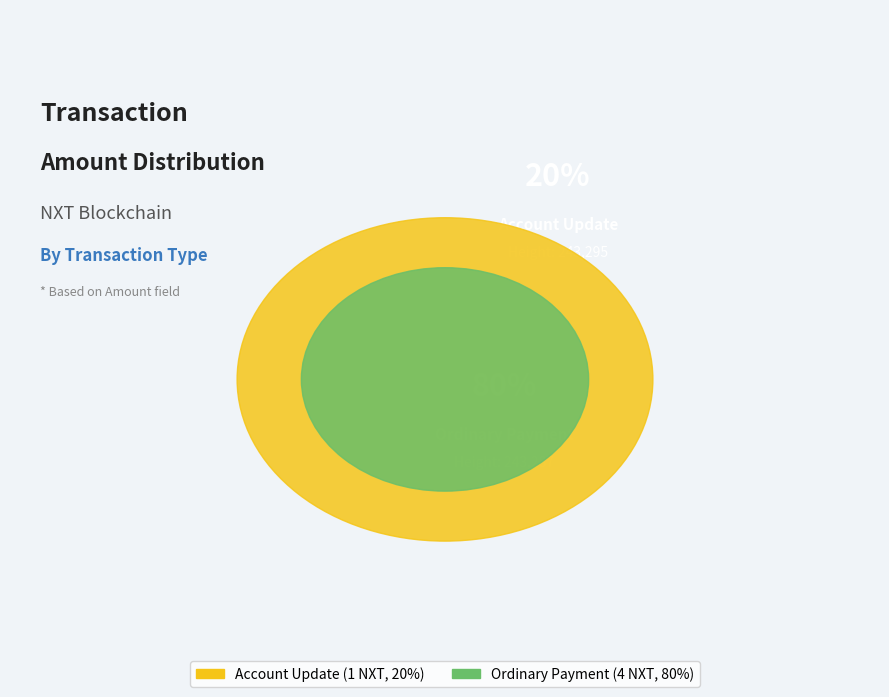

How many slices are in this pie chart?

2